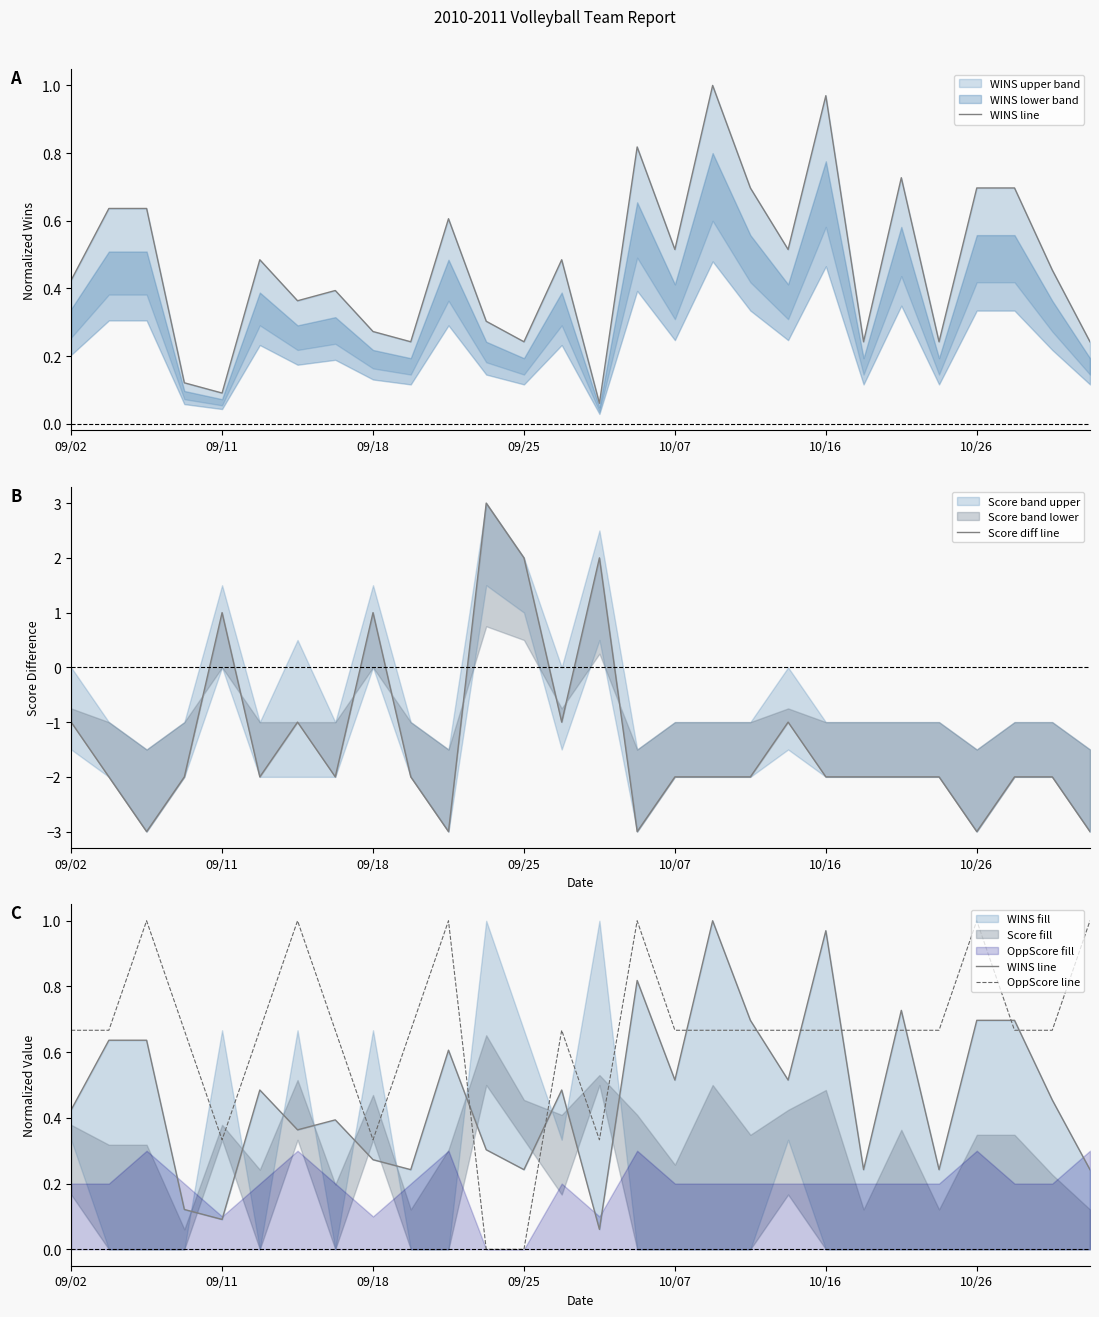

Does the chart display data point markers on the line(s)?

No